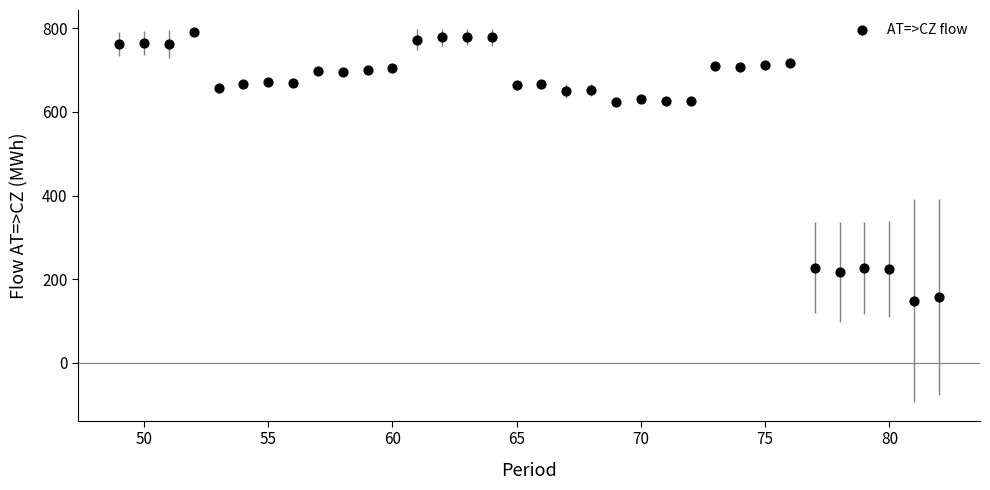

What is the range of Y values (max minus min)?

643.2